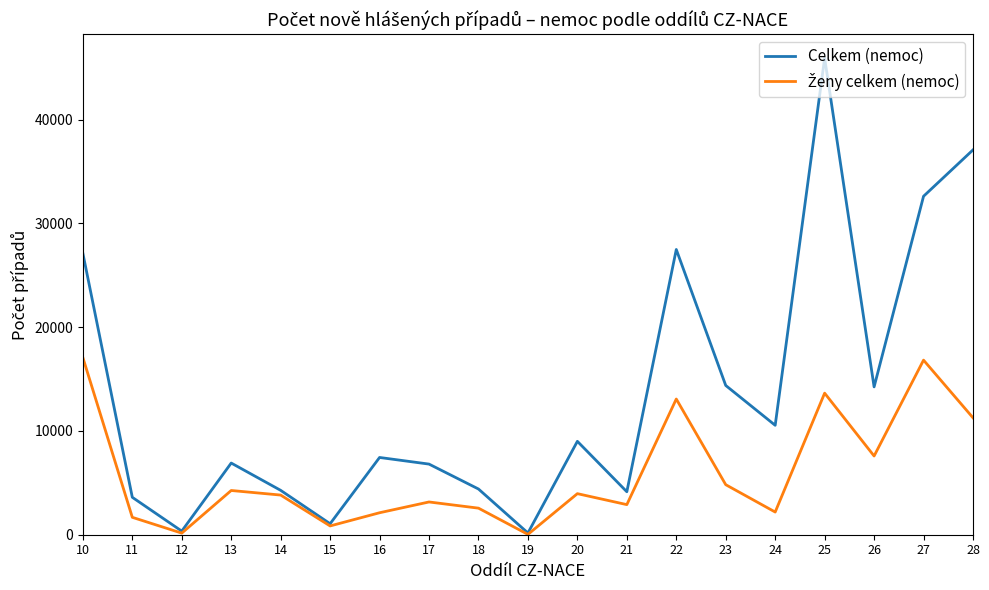

Where is the first local maximum for Celkem (nemoc)?

13